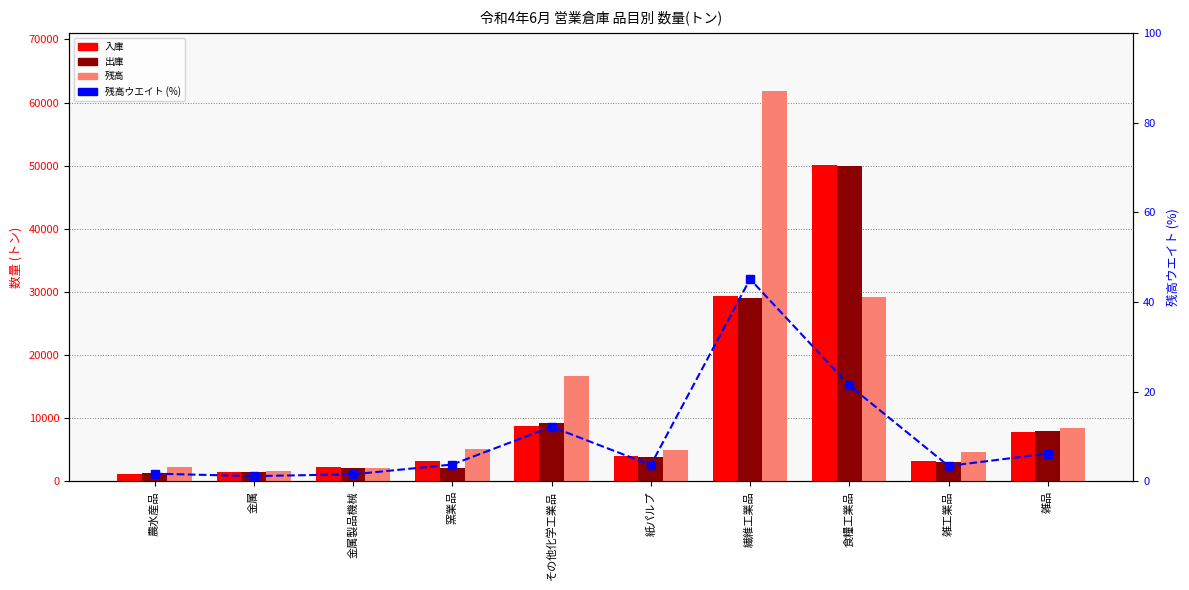

Reading left to right, extract all data points from this chart.

入庫: 1176.0	1399.0	2232.0	3176.0	8800.0	3930.0	29400.0	50065.0	3284.0	7885.0
出庫: 1303.0	1399.0	2070.0	2111.0	9225.0	3851.0	28961.0	49972.0	3069.0	7971.0
残高: 2324.0	1584.0	2126.0	5121.0	16655.0	4965.0	61756.0	29269.0	4684.0	8454.0
残高ウエイト (%): 1.7	1.2	1.6	3.7	12.2	3.6	45.1	21.4	3.4	6.2